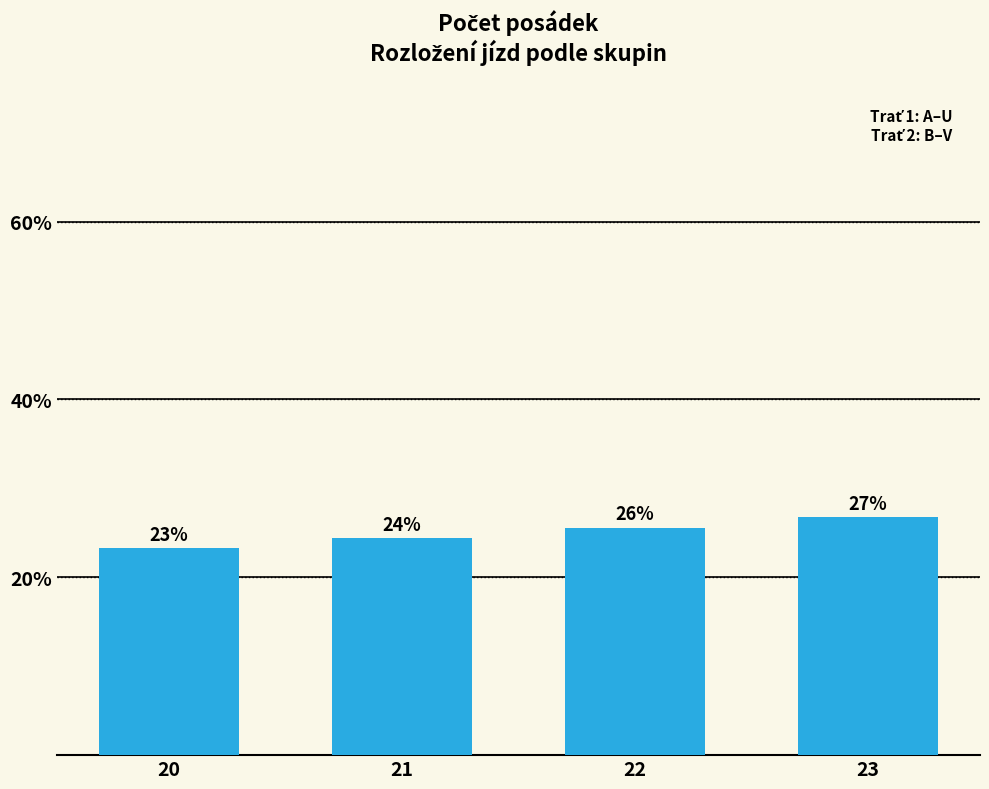

At which category does the chart reach its minimum across all series?

20